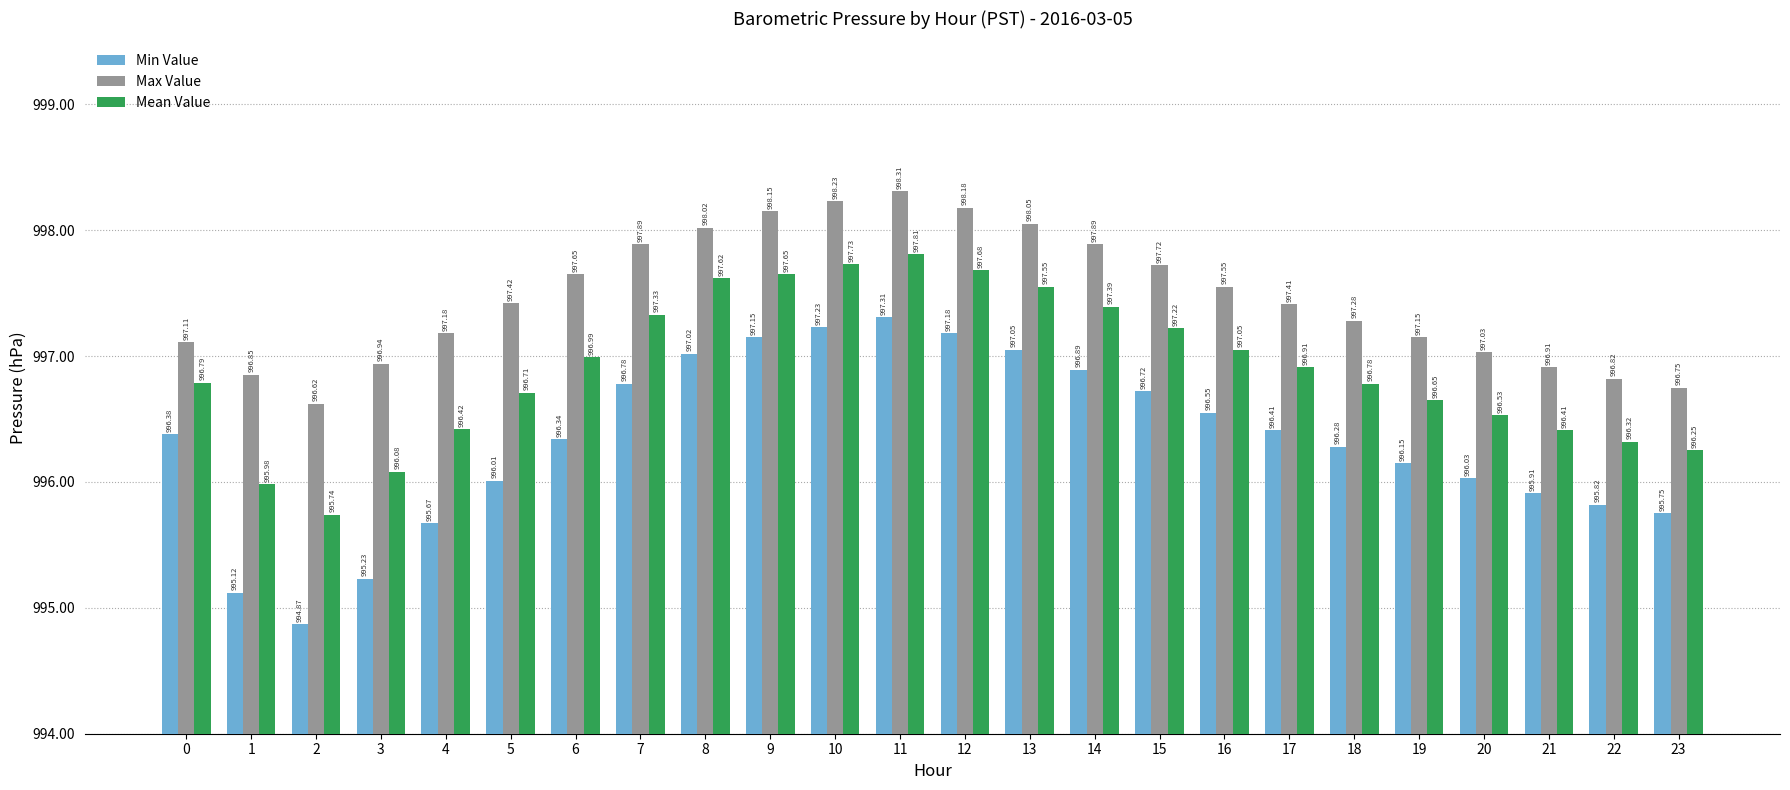

Rank the categories by Mean Value value from lowest to highest.

2, 1, 3, 23, 22, 21, 4, 20, 19, 5, 18, 0, 17, 6, 16, 15, 7, 14, 13, 8, 9, 12, 10, 11